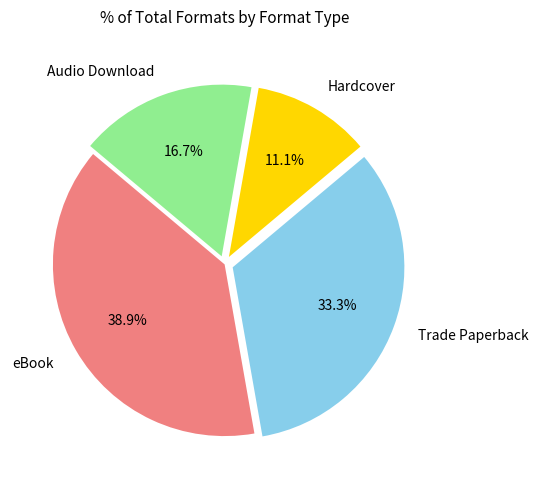

Is Hardcover the majority of the pie?

No